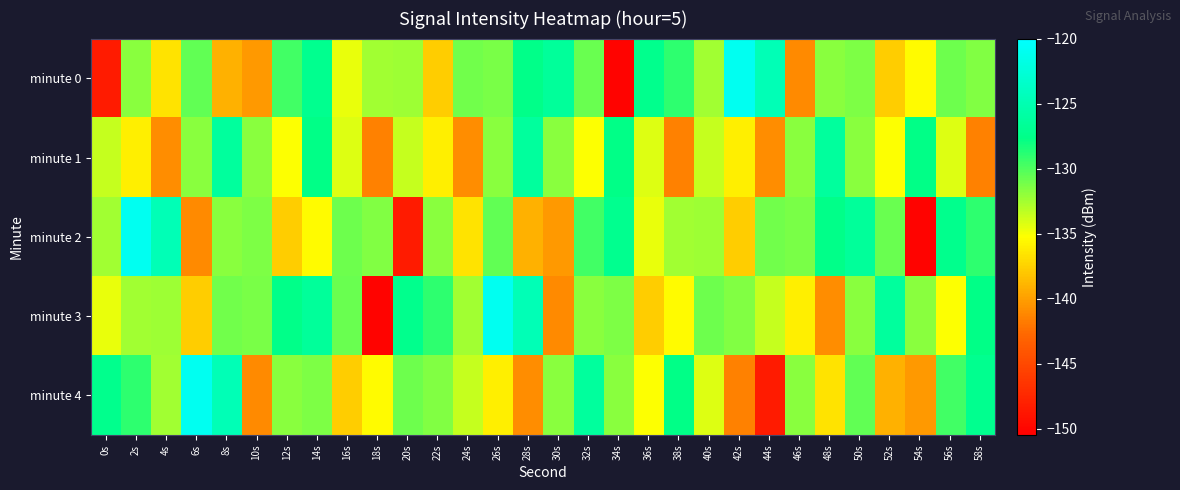

What is the minimum value shown in the chart?

-150.2